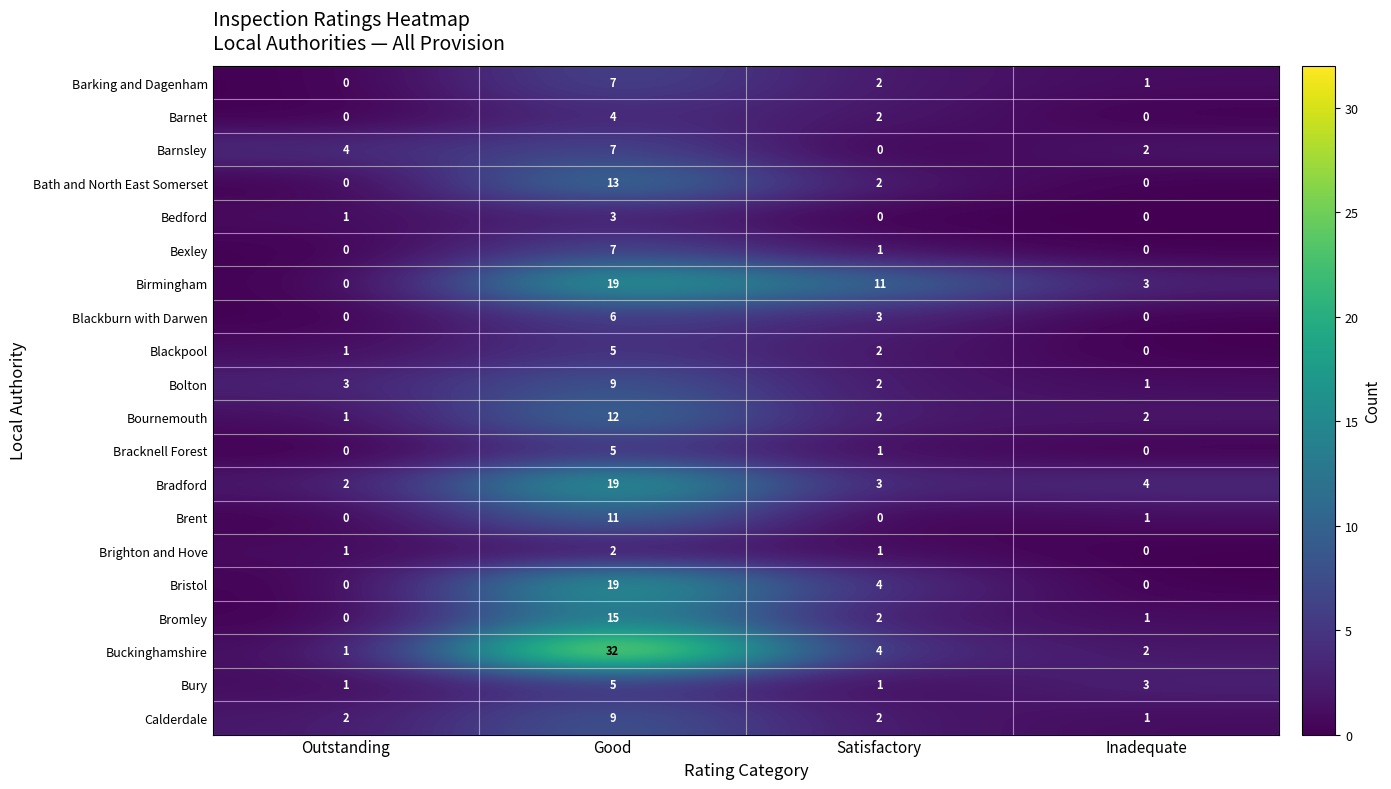

Count the number of categories in the chart.

4